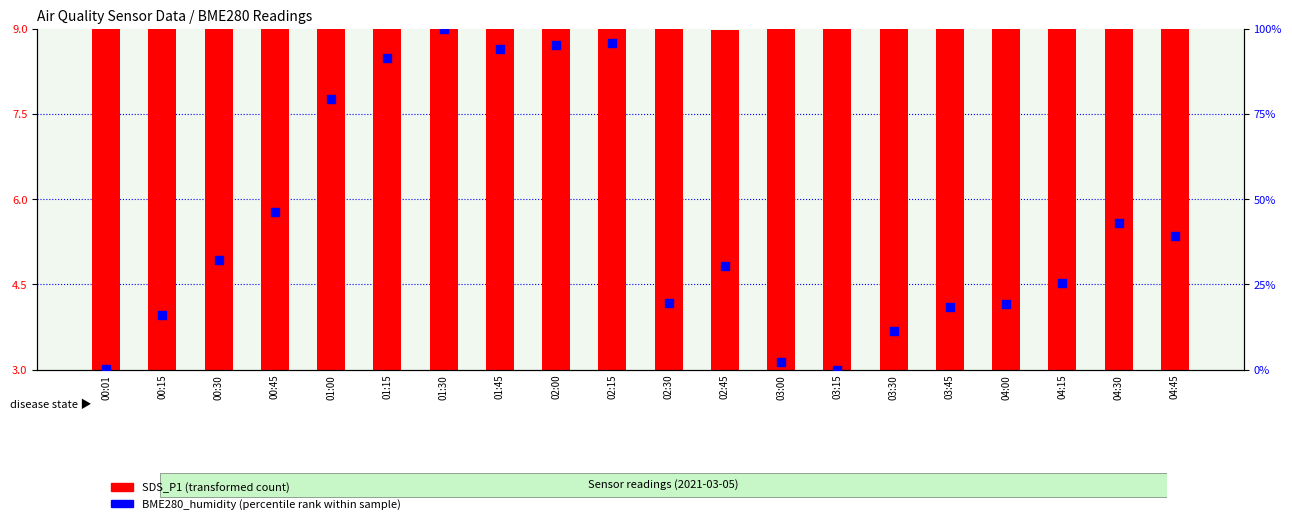

Which series has the widest spread of Y values?

BME280_humidity (percentile rank within sample)